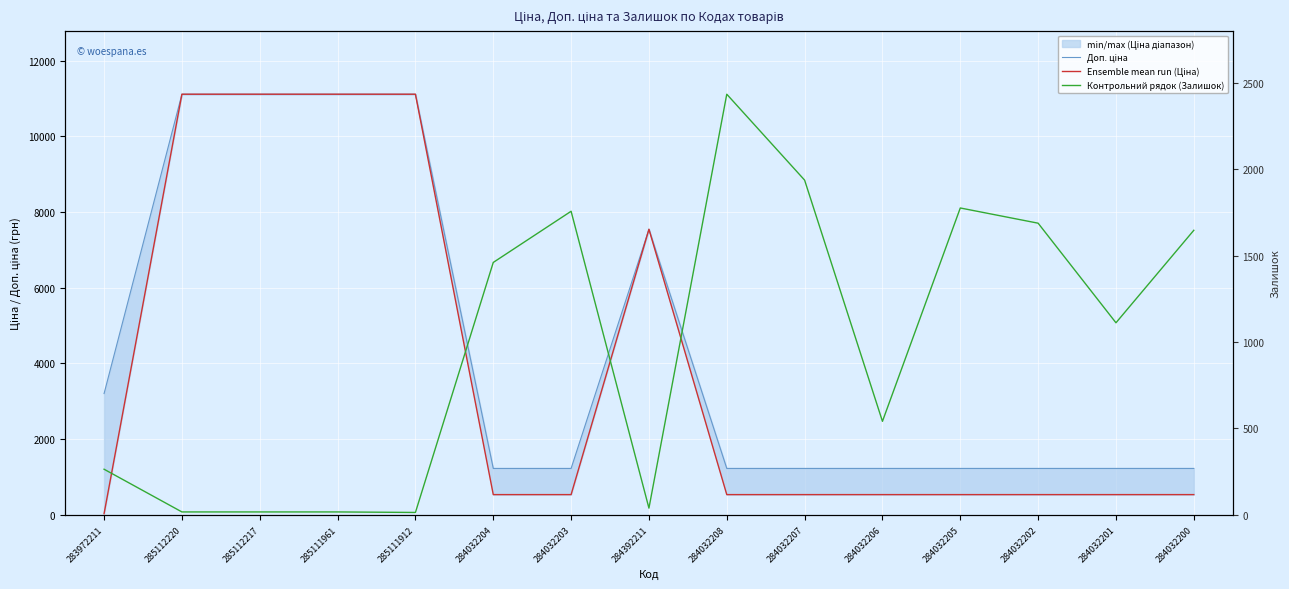

Between 285112220 and 284392211, which series saw the biggest shift?

Доп. ціна